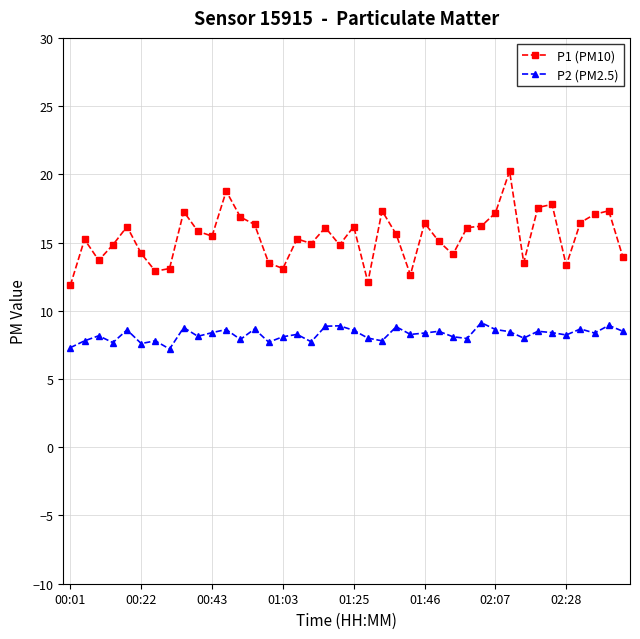

List the series in order of their peak value, lowest first.

P2 (PM2.5), P1 (PM10)